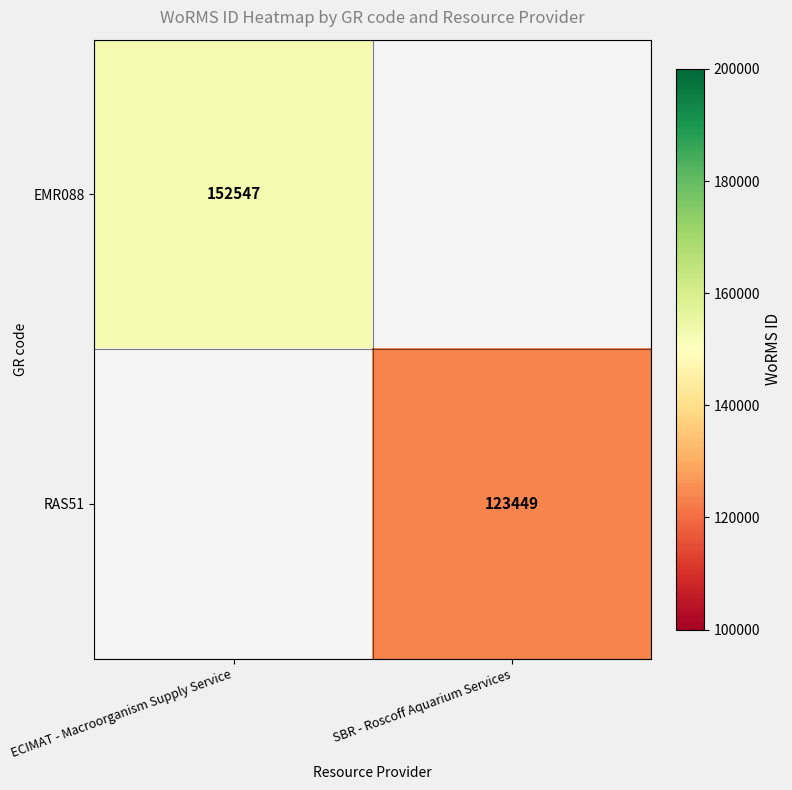

The value of RAS51 at SBR - Roscoff Aquarium Services is 123449. True or false?

True